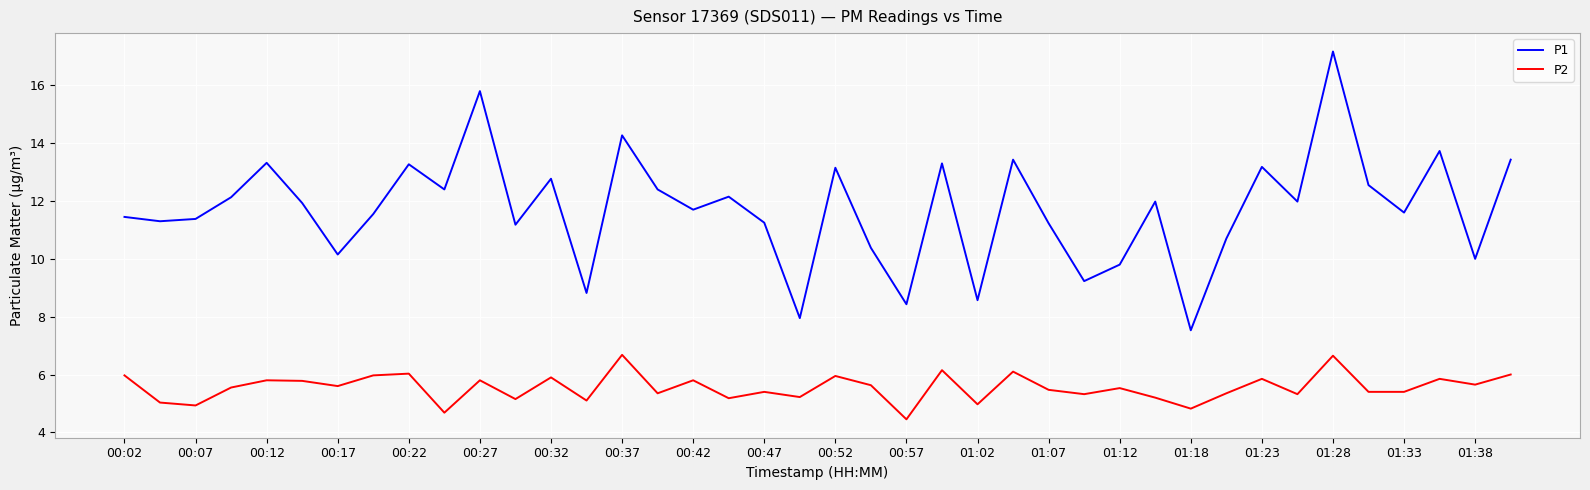

Which series has the largest range (max minus min)?

P1